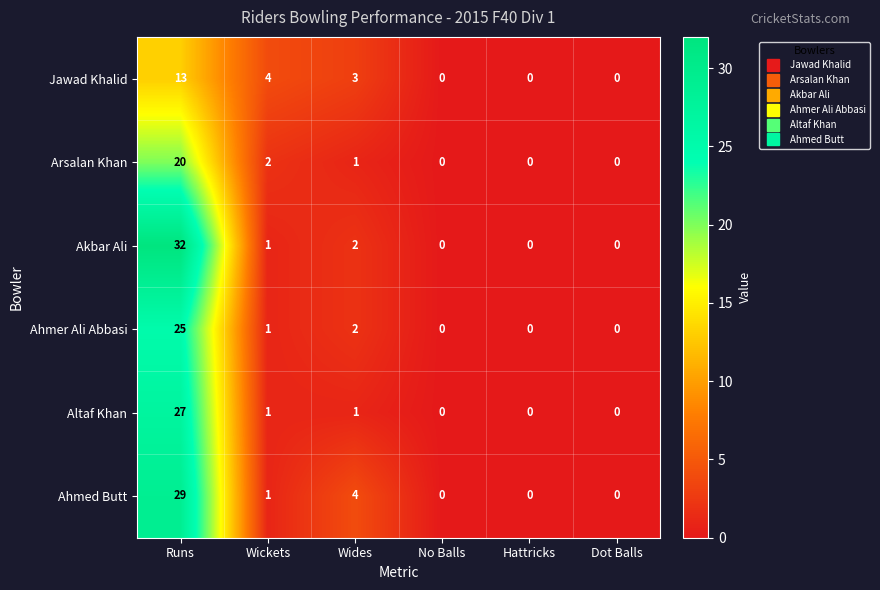

Where is Jawad Khalid nearest to the value 6?

Wickets